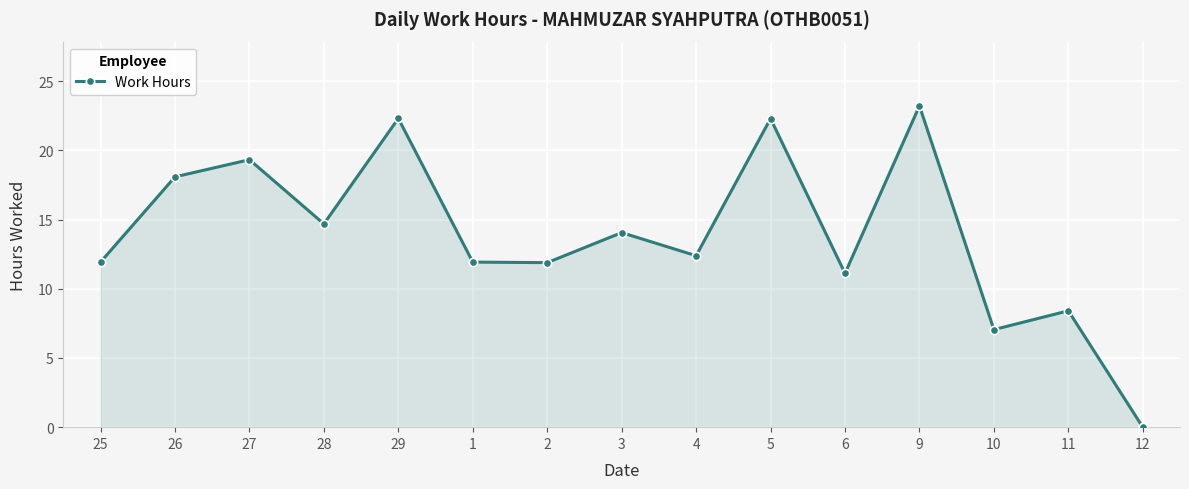

How many values are above zero?

14